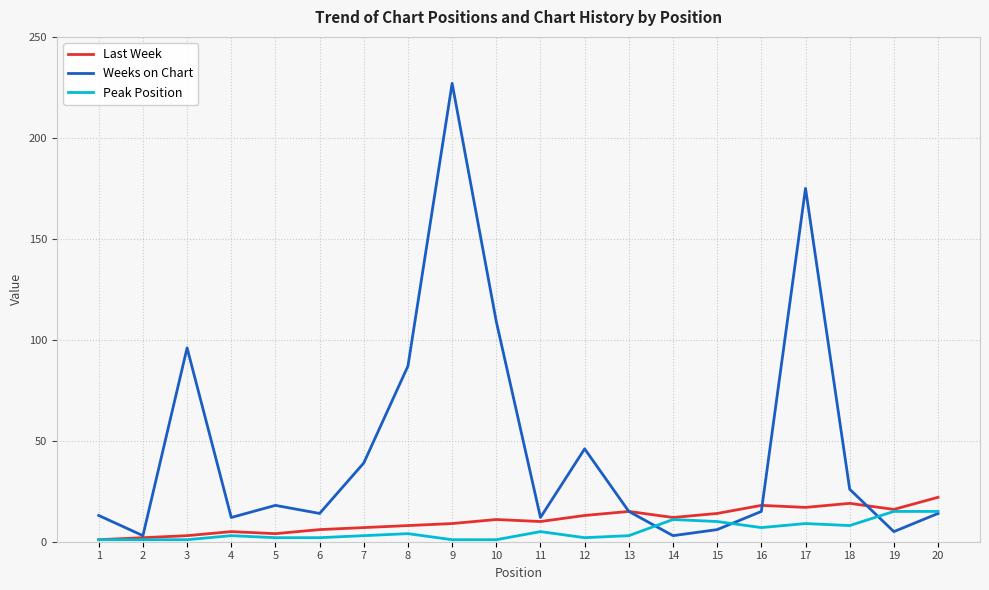

What is the difference between the maximum and minimum values in the Weeks on Chart series?

224